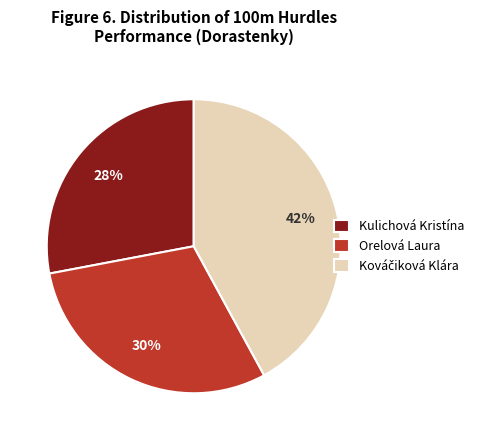

To the nearest percent, what portion does Kulichová Kristína represent?

28%